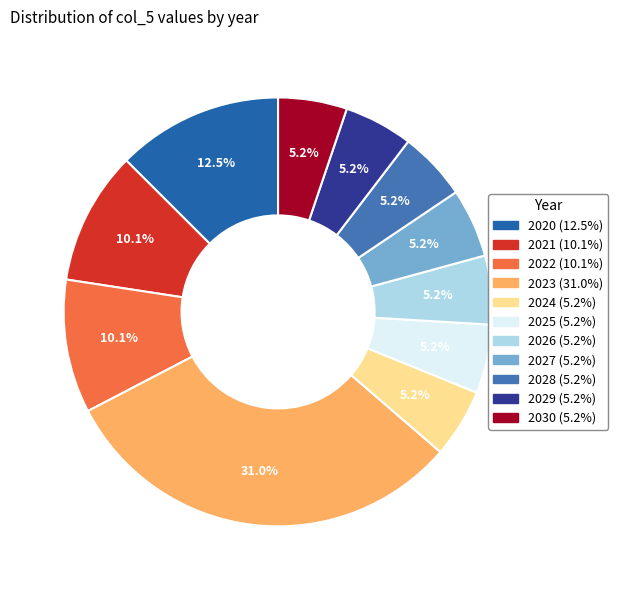

Between 2023 and 2027, which is larger?

2023